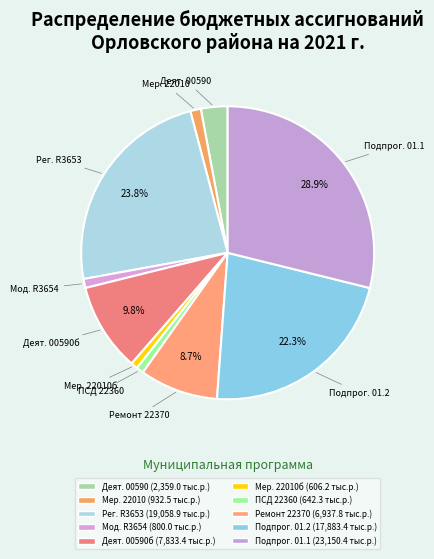

How many slices are in this pie chart?

10